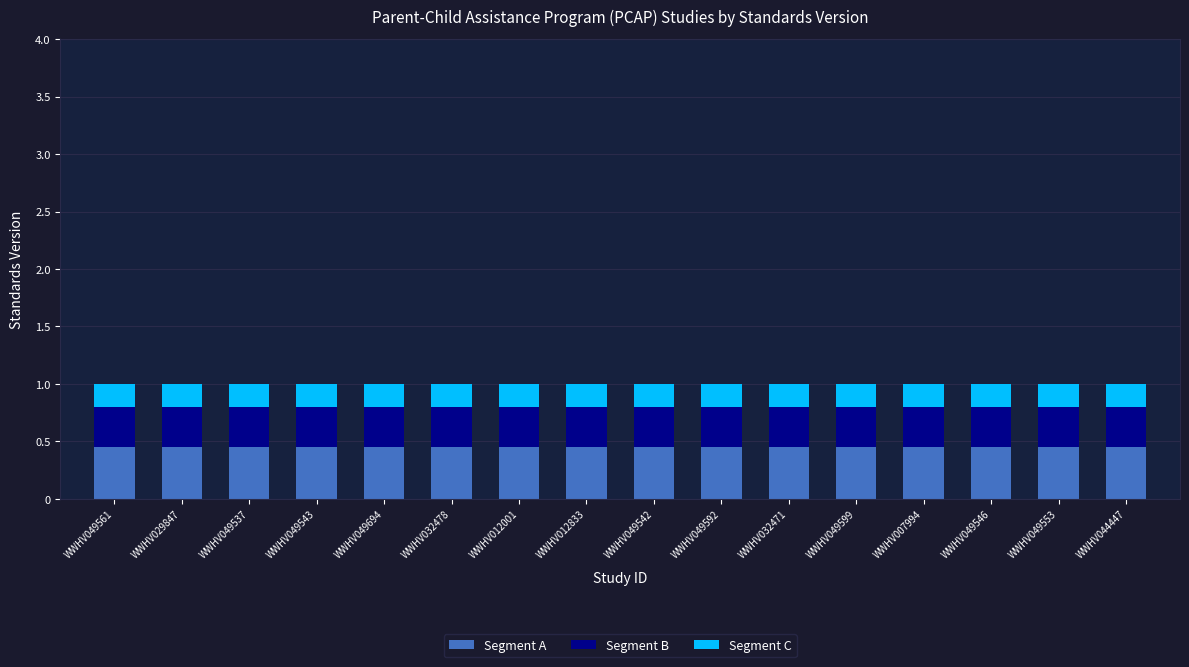

Is it true that Segment A equals 0.2 at WWHV032478?

False